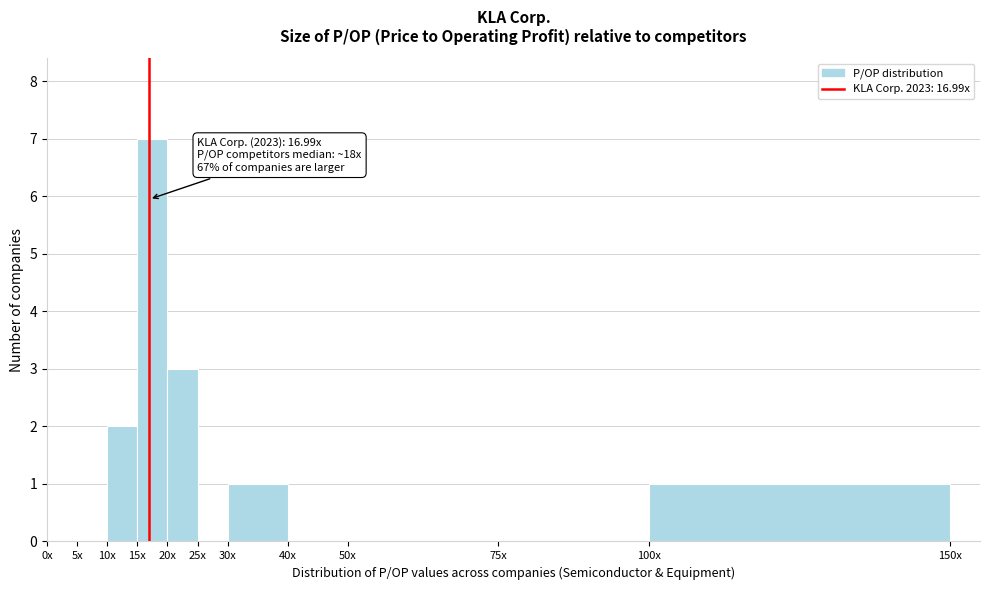

Reading left to right, list all the values displayed in this chart.

0x=0	5x=0	10x=2	15x=7	20x=3	25x=0	30x=1	40x=0	50x=0	75x=0	100x=1